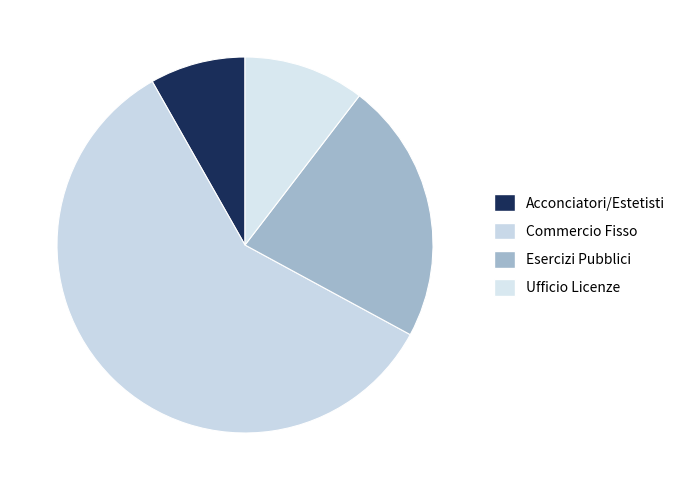

To the nearest percent, what is the combined percentage of Esercizi Pubblici and Acconciatori/Estetisti?

31%